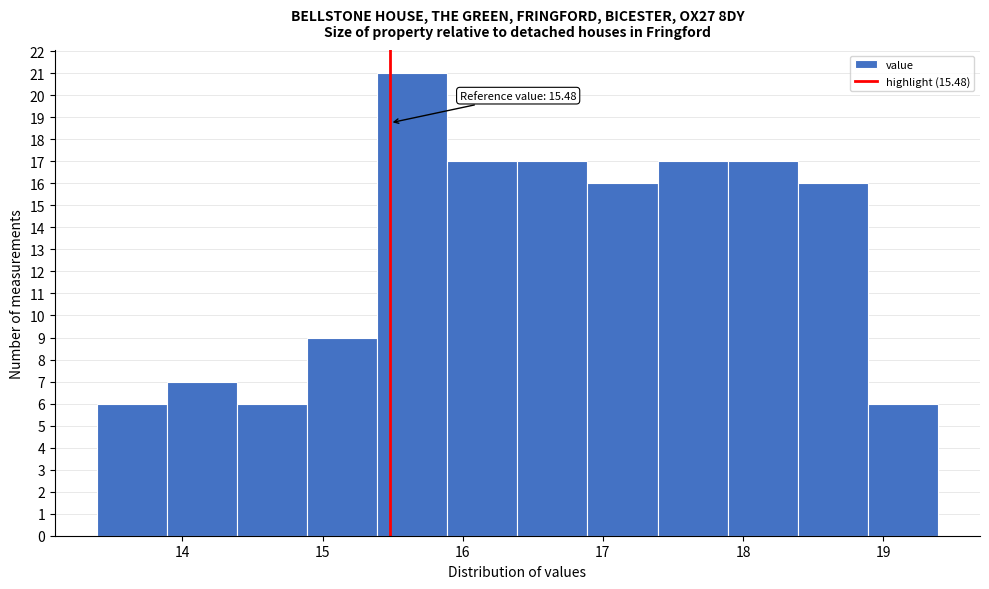

Over which range of the x-axis is the bar tallest?

15.39 to 15.89